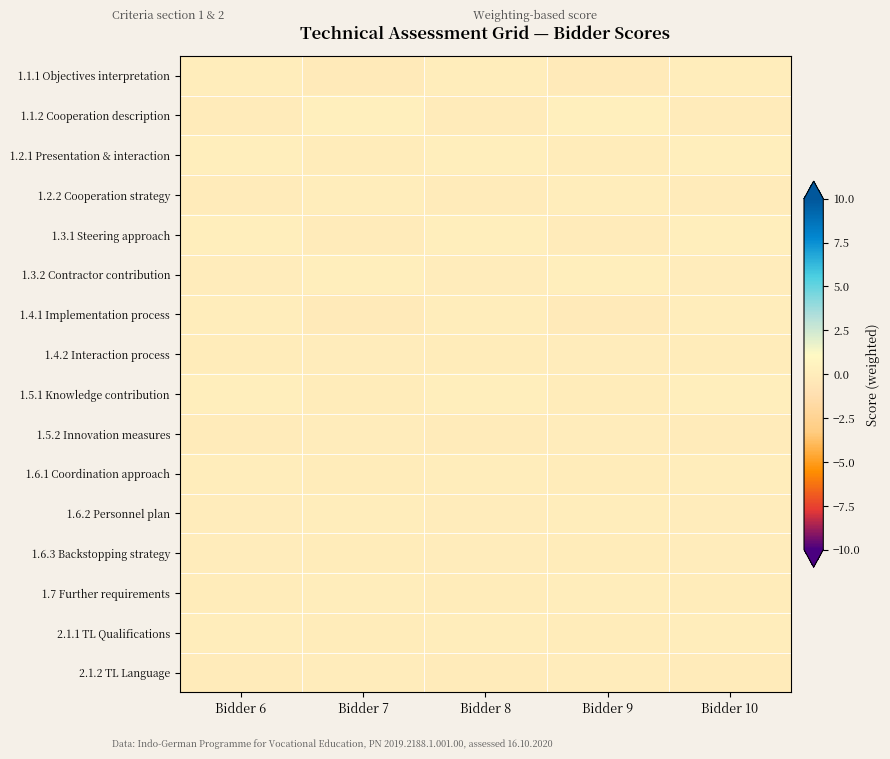

What is the spread (max minus min) of values at Bidder 7?

0.4